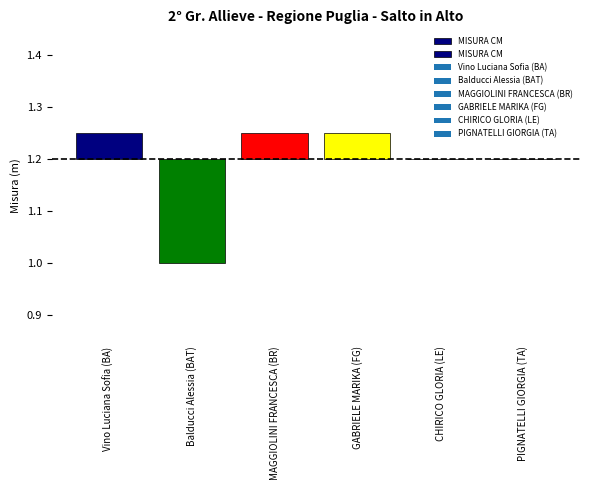

How many positive values are there?

3